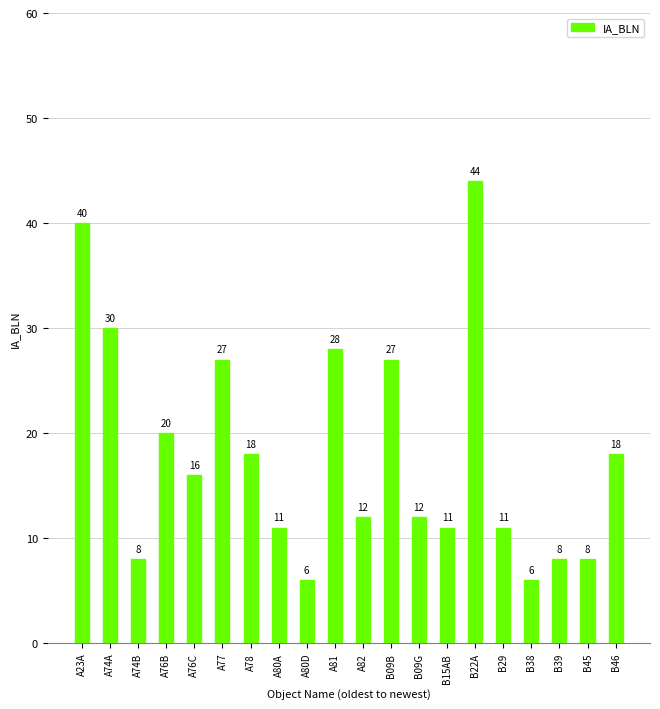

What is the label of the 17th bar from the left?

B38